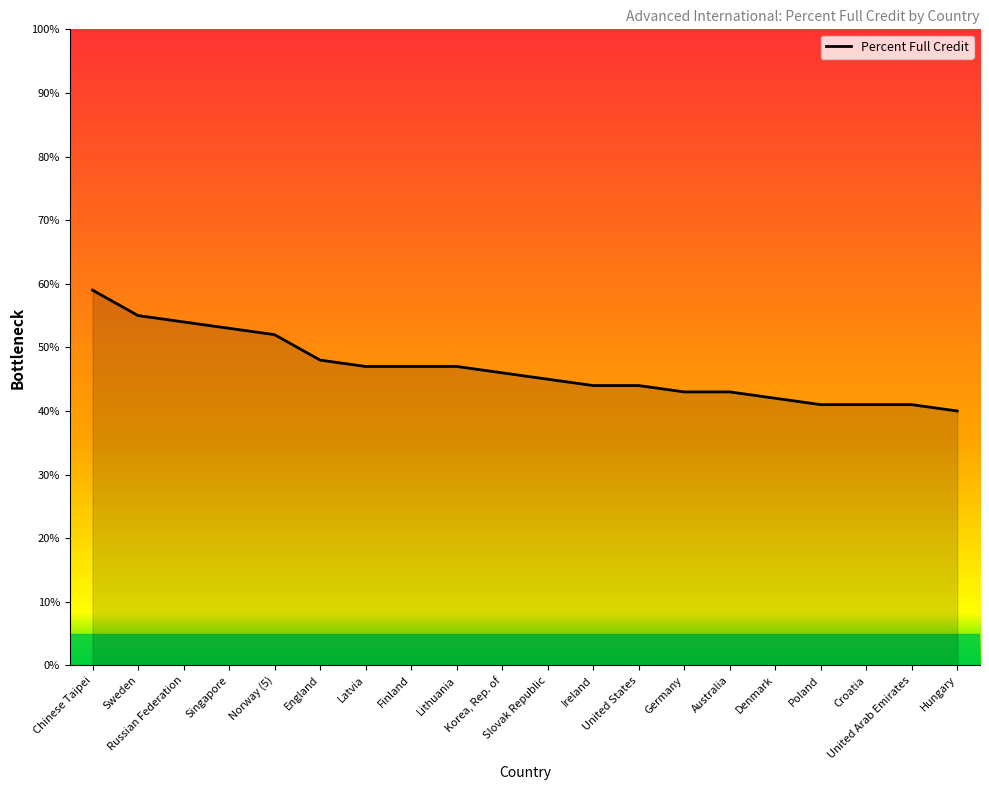

What is the maximum value shown in the chart?

59